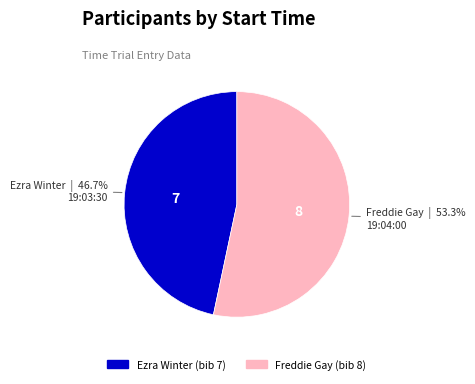

Does any single category account for the majority?

Yes